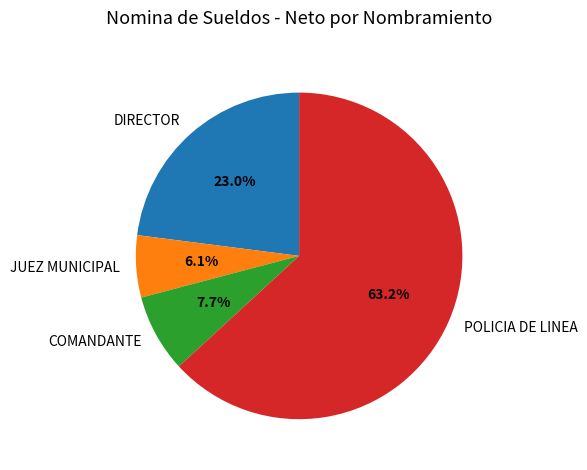

To the nearest percent, what is the combined percentage of JUEZ MUNICIPAL and DIRECTOR?

29%